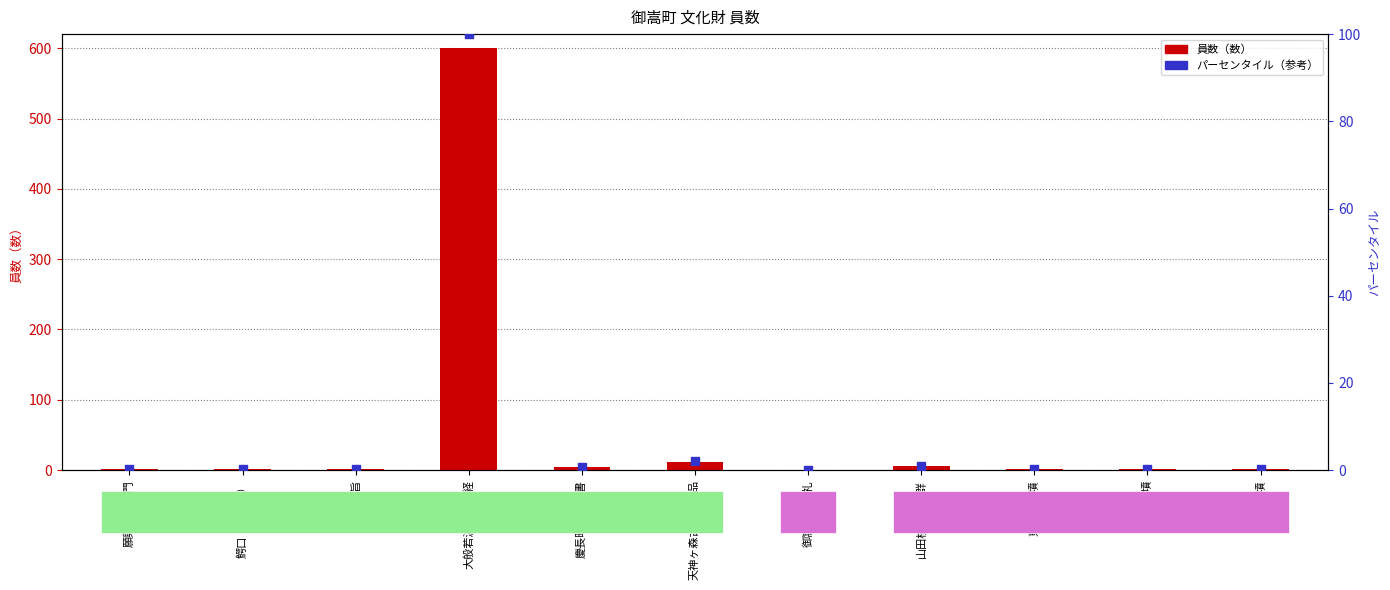

Is the value of 員数（数） at 天神ヶ森古墳出土品 greater than the value of パーセンタイル（参考） at 鰐口（天正銘）?

Yes